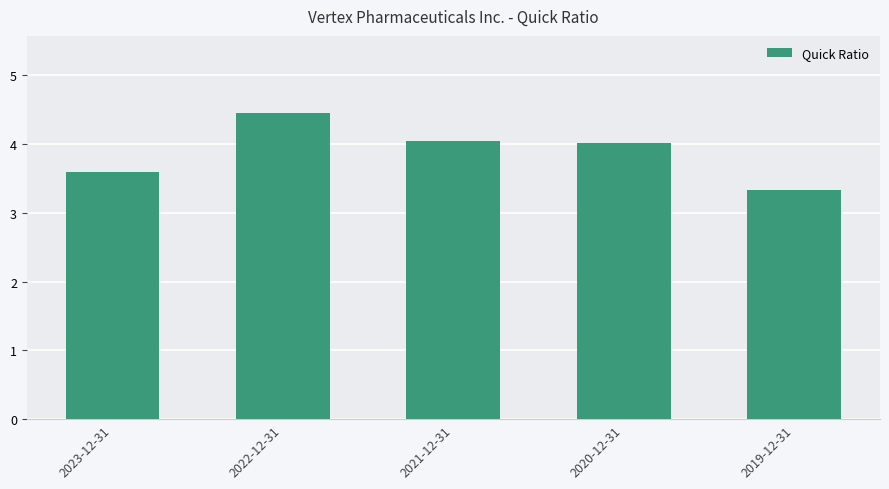

What is the difference between the values at 2022-12-31 and 2020-12-31?

0.4